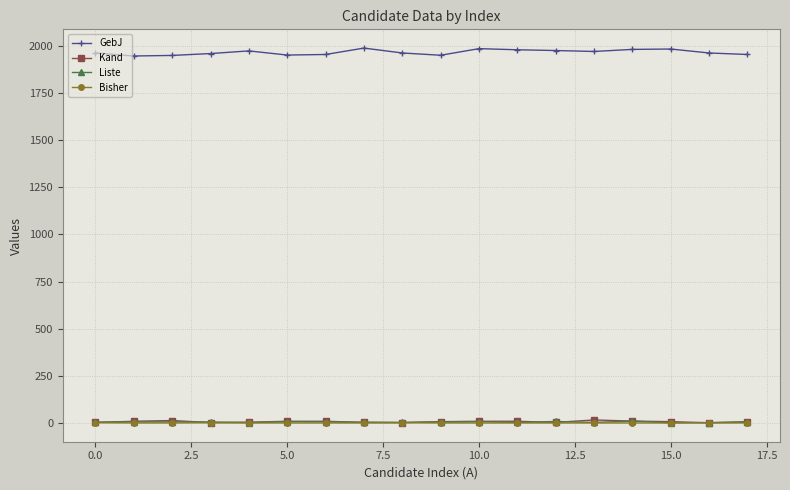

True or false: Kand has more than 0 interior local peaks.

True